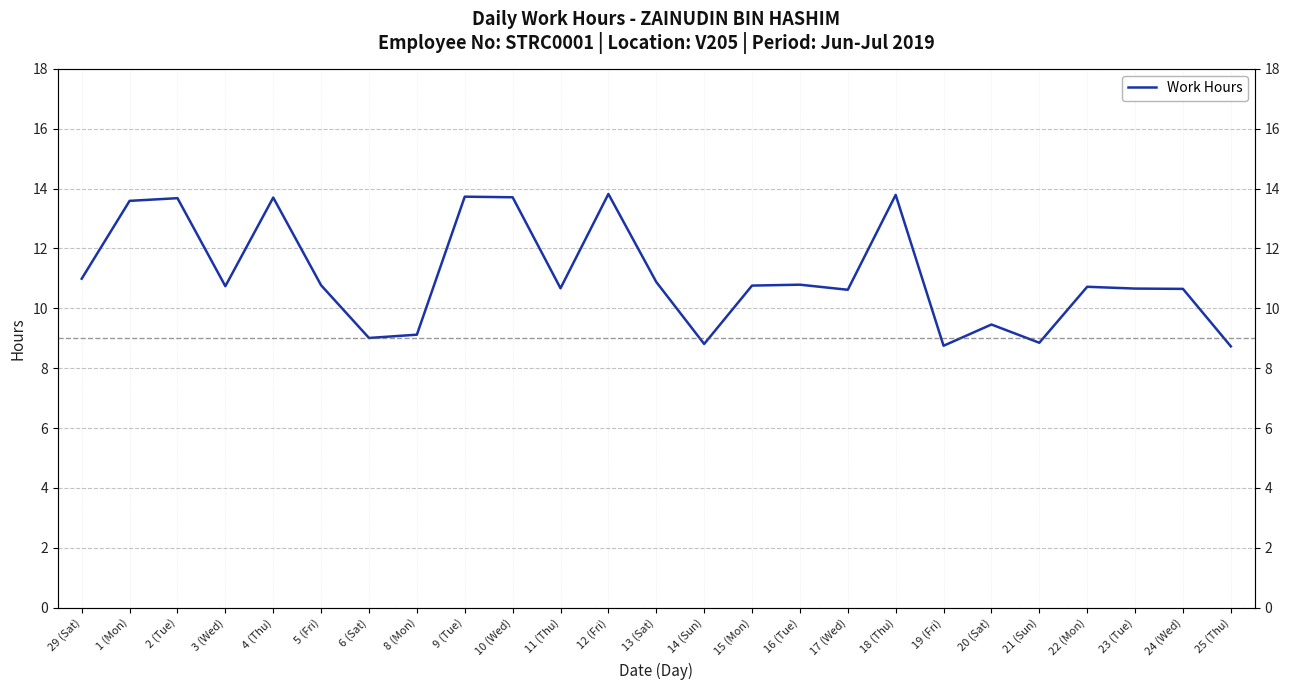

What is the ratio of the value at 3 (Wed) to the value at 11 (Thu)?

1.0